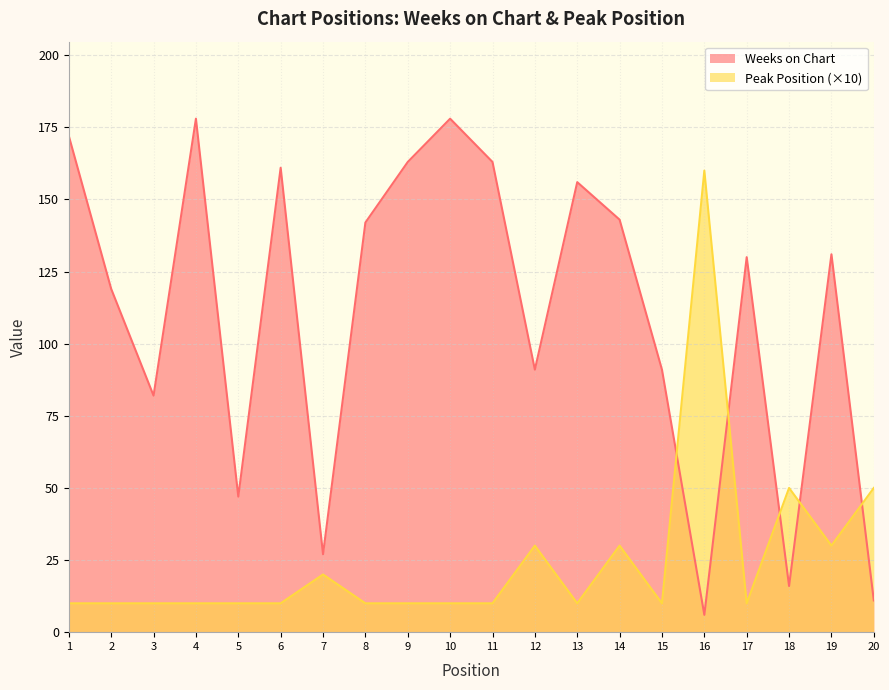

Is it true that Peak Position equals 10 at 11?

True